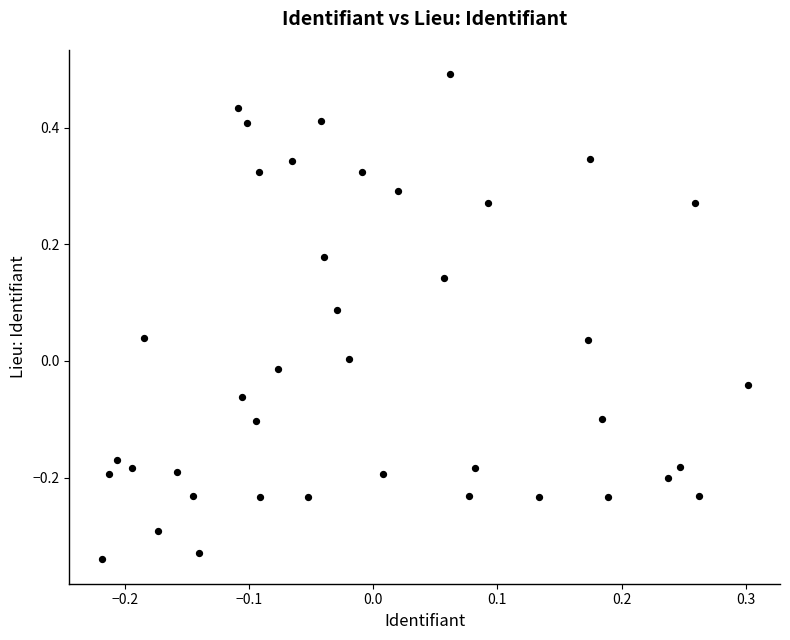

What is the range of X values (max minus min)?

0.5